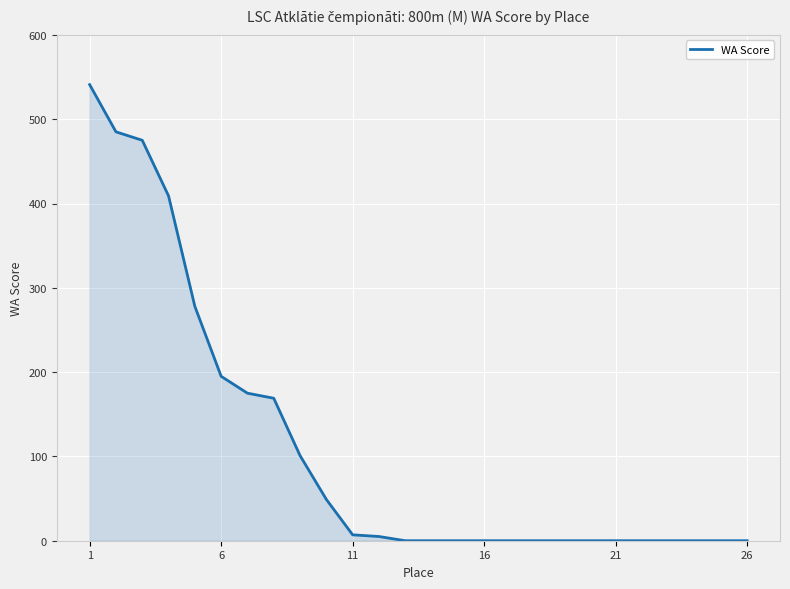

What is the difference between the maximum and minimum values?

541